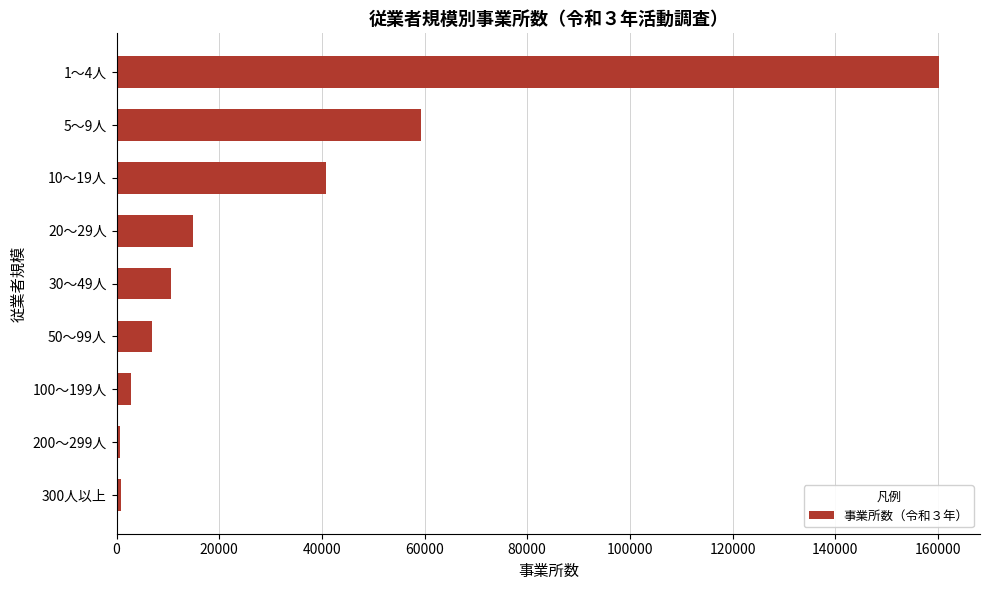

How many bars are there in total?

9